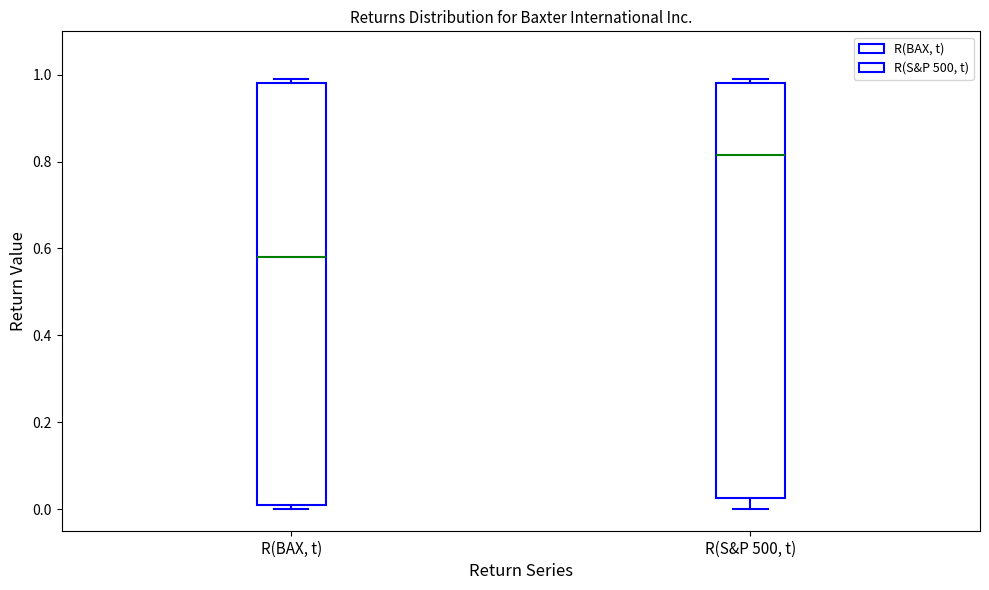

Where is the lower edge of the box for R(BAX, t) on the y-axis? The values are not printed on the chart, so give them approximately, as read against the axis.

0.02